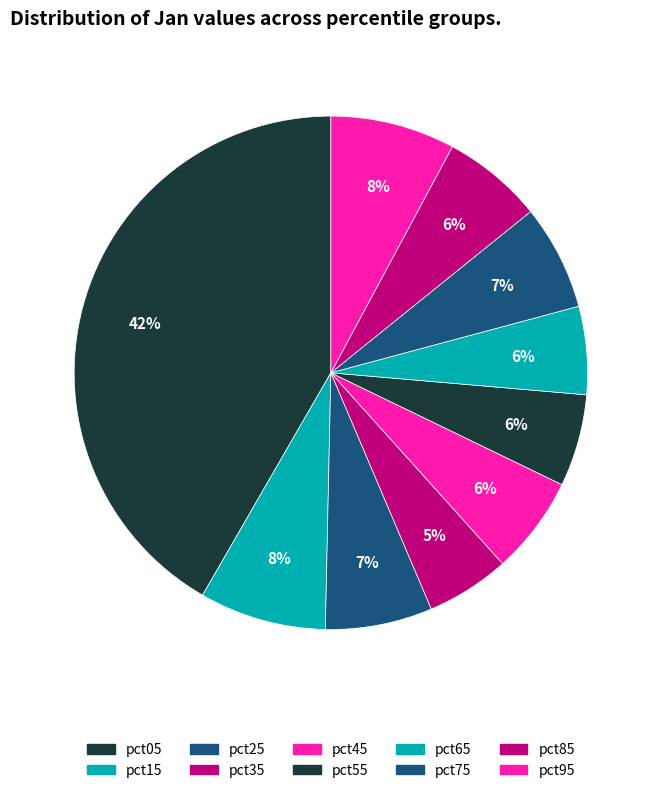

How many slices are in this pie chart?

10